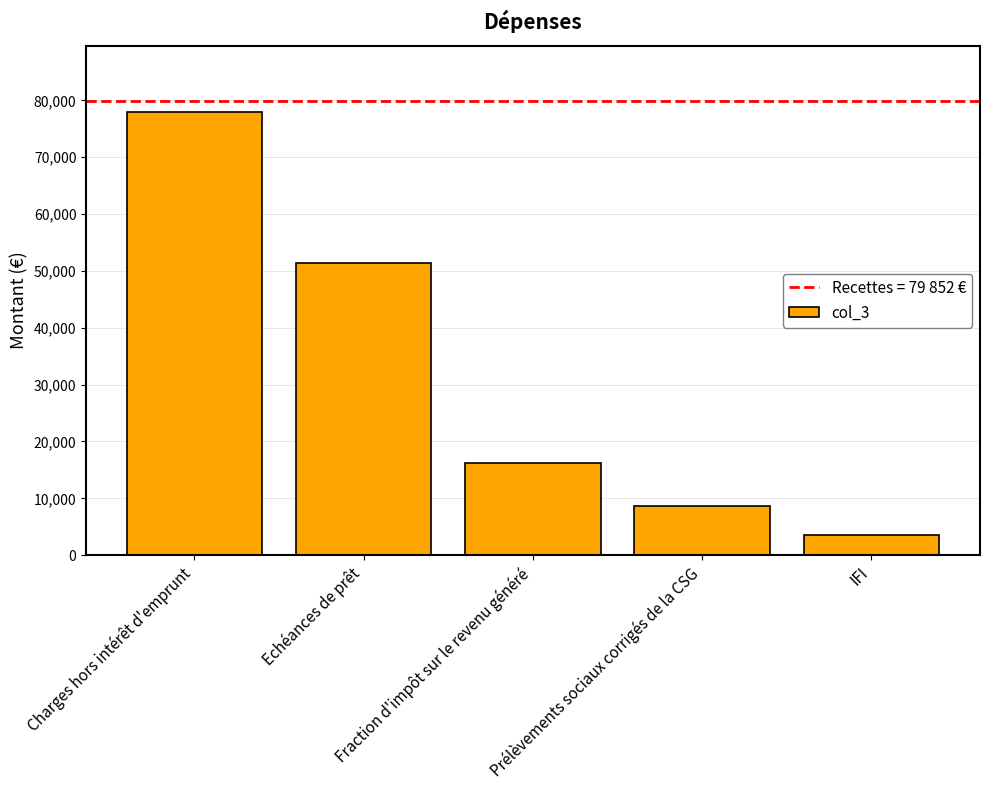

Reading right to left, transcribe all the data shown in this chart.

IFI=3480	Prélèvements sociaux corrigés de la CSG=8671	Fraction d'impôt sur le revenu généré=16262	Echéances de prêt=51388	Charges hors intérêt d'emprunt=77870